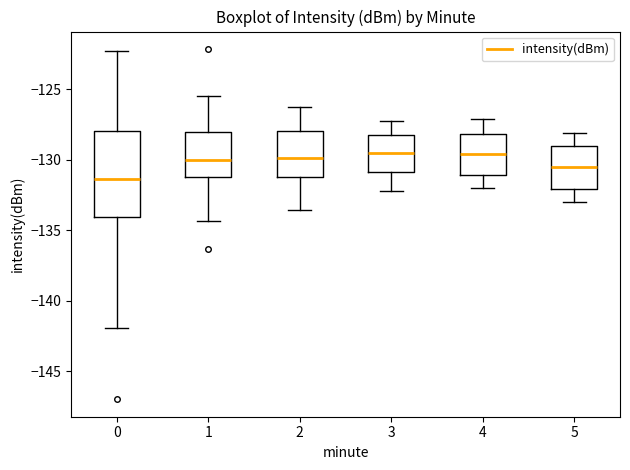

Reading left to right, transcribe this box plot: for each box, give where its median line is, the range the box spans, and where its two whiskers end, as read against the y-axis. The values are not printed on the chart, so give them approximately, as read against the axis.

0: median -131.5, box -134.0 to -128.0, whiskers -142.0 to -122.5
1: median -130.0, box -131.0 to -128.0, whiskers -134.5 to -125.5
2: median -130.0, box -131.0 to -128.0, whiskers -133.5 to -126.0
3: median -129.5, box -131.0 to -128.0, whiskers -132.0 to -127.0
4: median -129.5, box -131.0 to -128.0, whiskers -132.0 to -127.0
5: median -130.5, box -132.0 to -129.0, whiskers -133.0 to -128.0